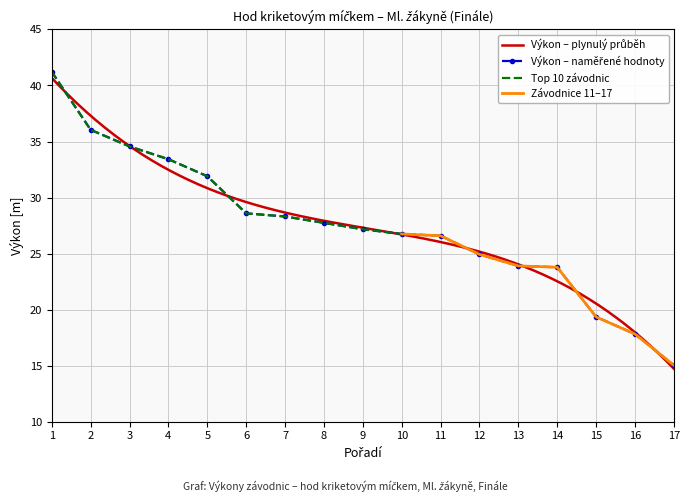

True or false: the data has more than 0 interior local peaks.

False